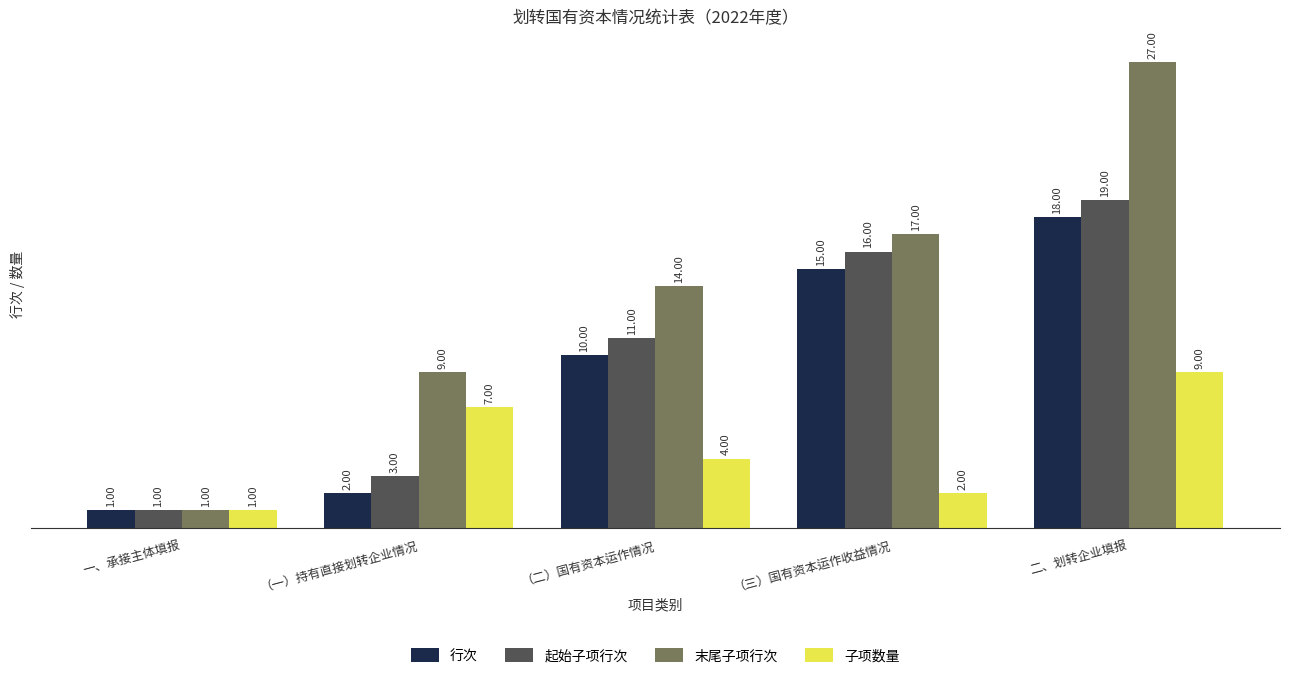

Reading left to right, extract all data points from this chart.

行次: 一、承接主体填报=1	（一）持有直接划转企业情况=2	（二）国有资本运作情况=10	（三）国有资本运作收益情况=15	二、划转企业填报=18
起始子项行次: 一、承接主体填报=1	（一）持有直接划转企业情况=3	（二）国有资本运作情况=11	（三）国有资本运作收益情况=16	二、划转企业填报=19
末尾子项行次: 一、承接主体填报=1	（一）持有直接划转企业情况=9	（二）国有资本运作情况=14	（三）国有资本运作收益情况=17	二、划转企业填报=27
子项数量: 一、承接主体填报=1	（一）持有直接划转企业情况=7	（二）国有资本运作情况=4	（三）国有资本运作收益情况=2	二、划转企业填报=9